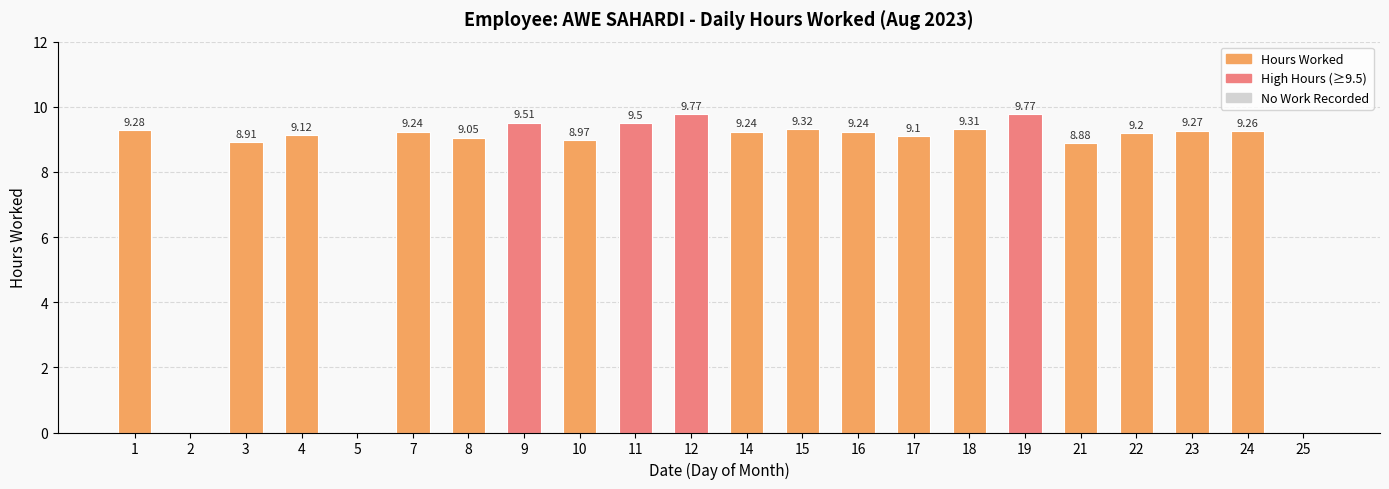

Which has a higher value, 18 or 16?

18